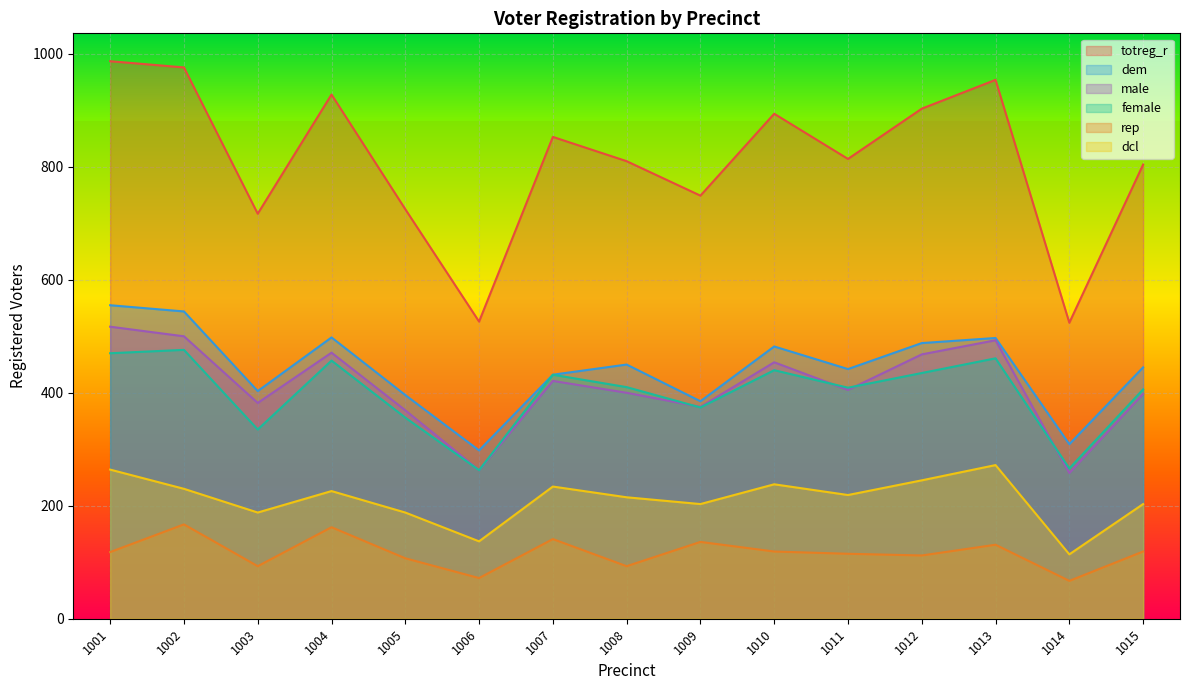

Which series has the largest total across all categories?

totreg_r